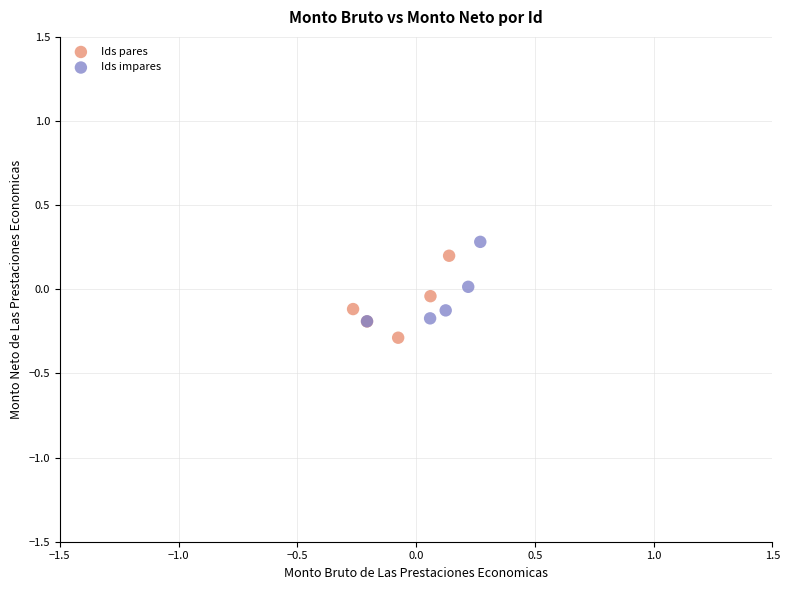

What are all the series names shown in the legend?

Ids pares, Ids impares